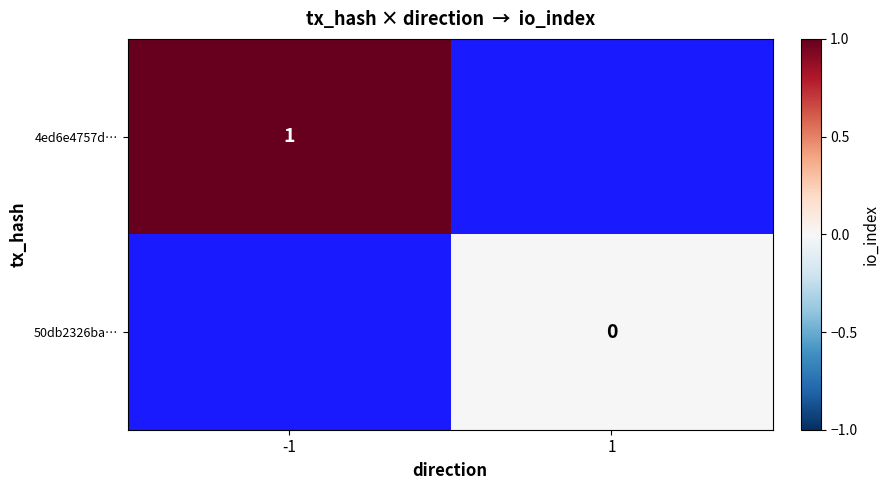

The value of 4ed6e4757d… at -1 is 1. True or false?

True